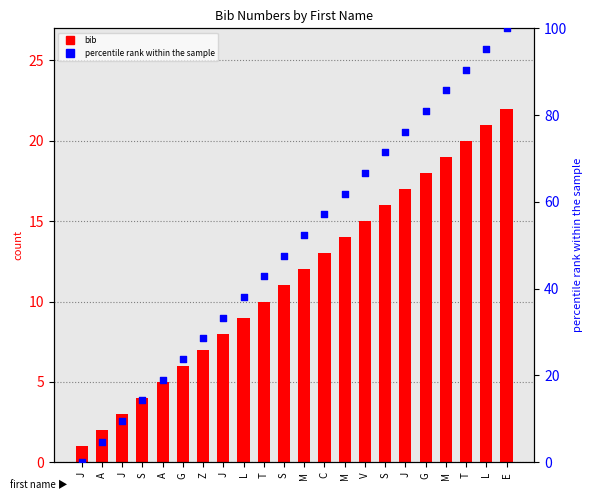

What are all the series names shown in the legend?

bib, percentile rank within the sample